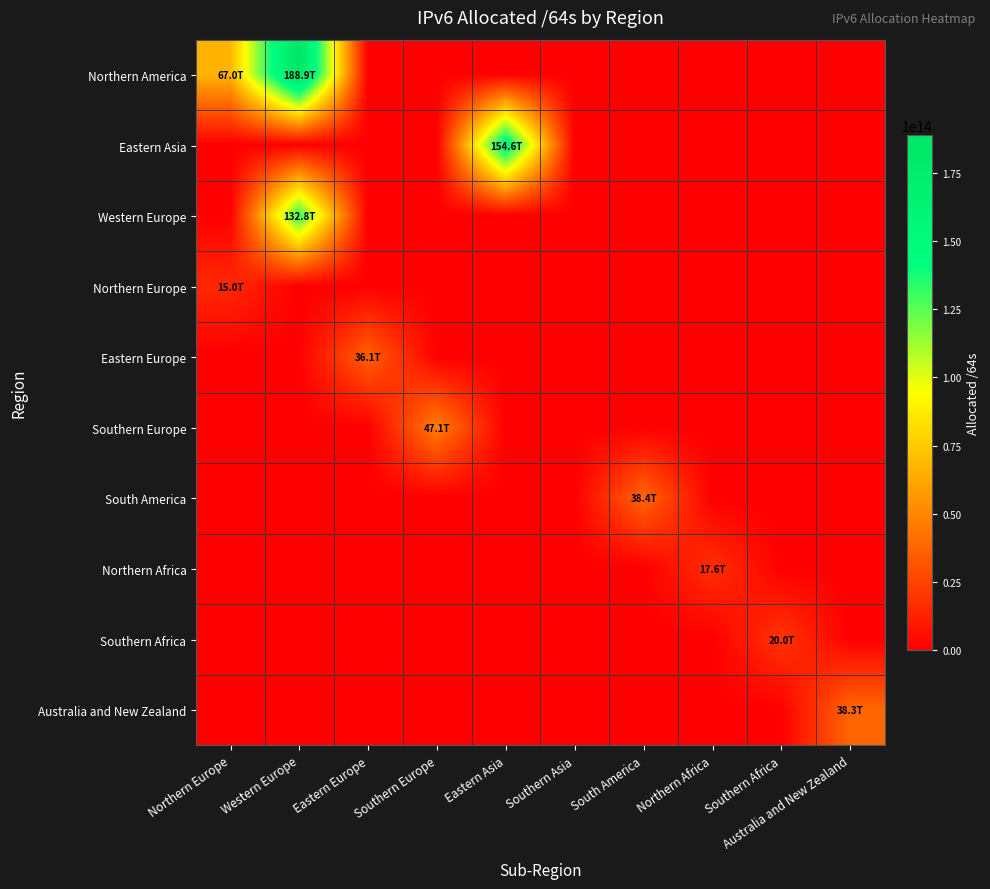

Which category has the highest value across all series?

Western Europe